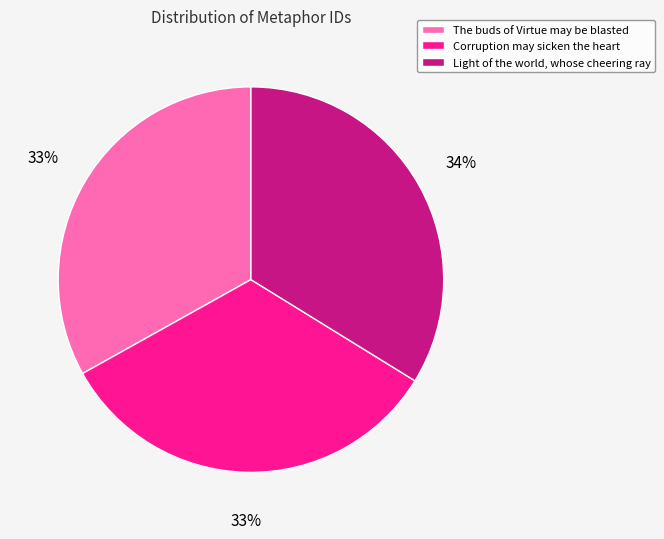

Does Corruption may sicken the heart account for over 50% of the chart?

No